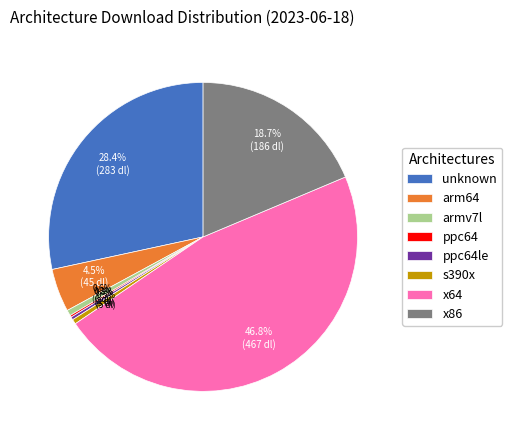

Does armv7l account for over 50% of the chart?

No